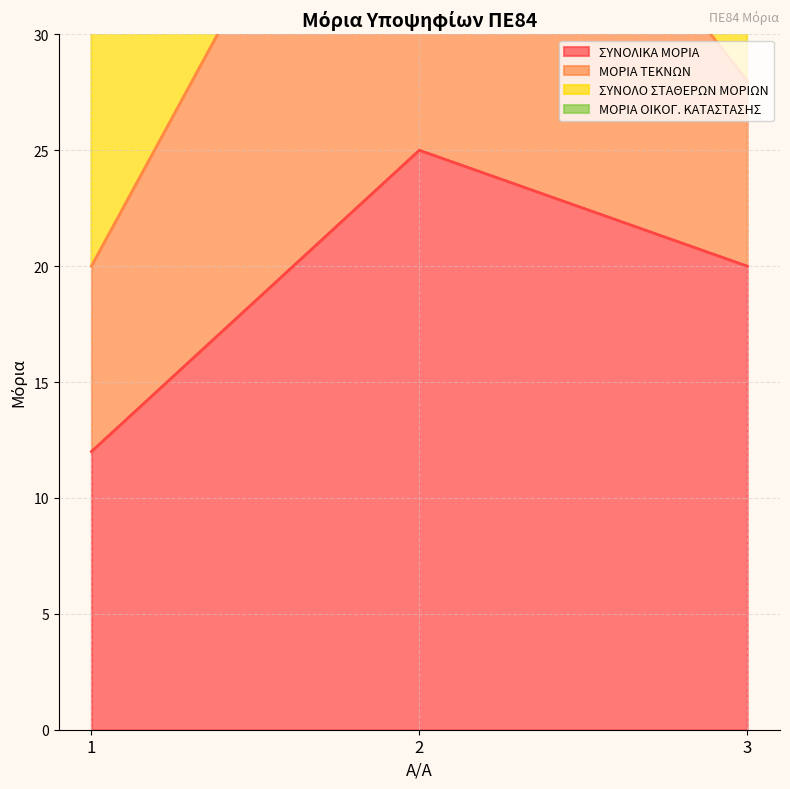

What is the lowest value of the ΣΥΝΟΛΙΚΑ ΜΟΡΙΑ series?

12